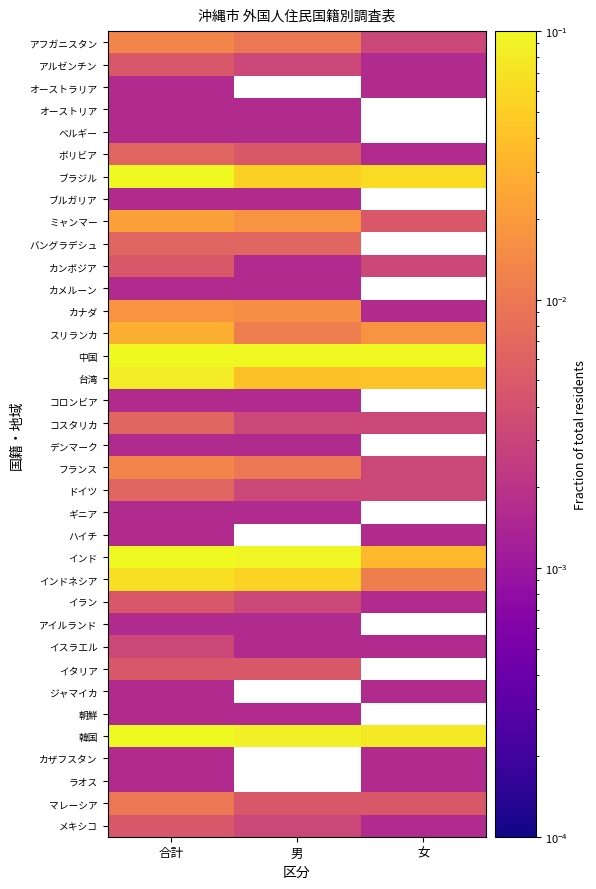

Which label corresponds to the largest value in the chart?

合計